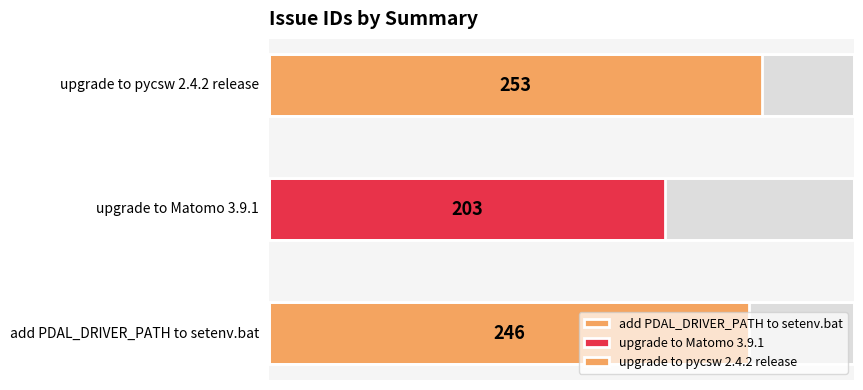

Reading left to right, what are all the values shown in this chart?

add PDAL_DRIVER_PATH to setenv.bat=246	upgrade to Matomo 3.9.1=203	upgrade to pycsw 2.4.2 release=253